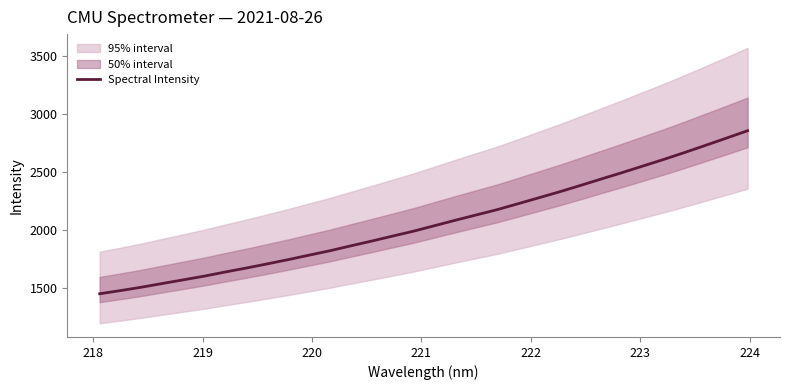

What is the lowest value of the Spectral Intensity series?

1449.9